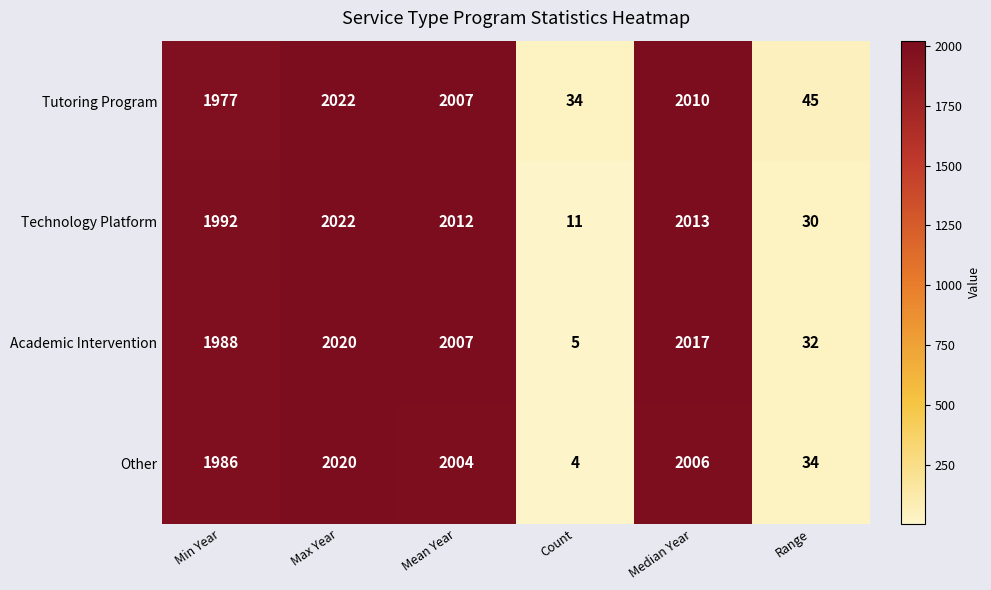

What is the sum of the Technology Platform values at Median Year and Min Year?

4005